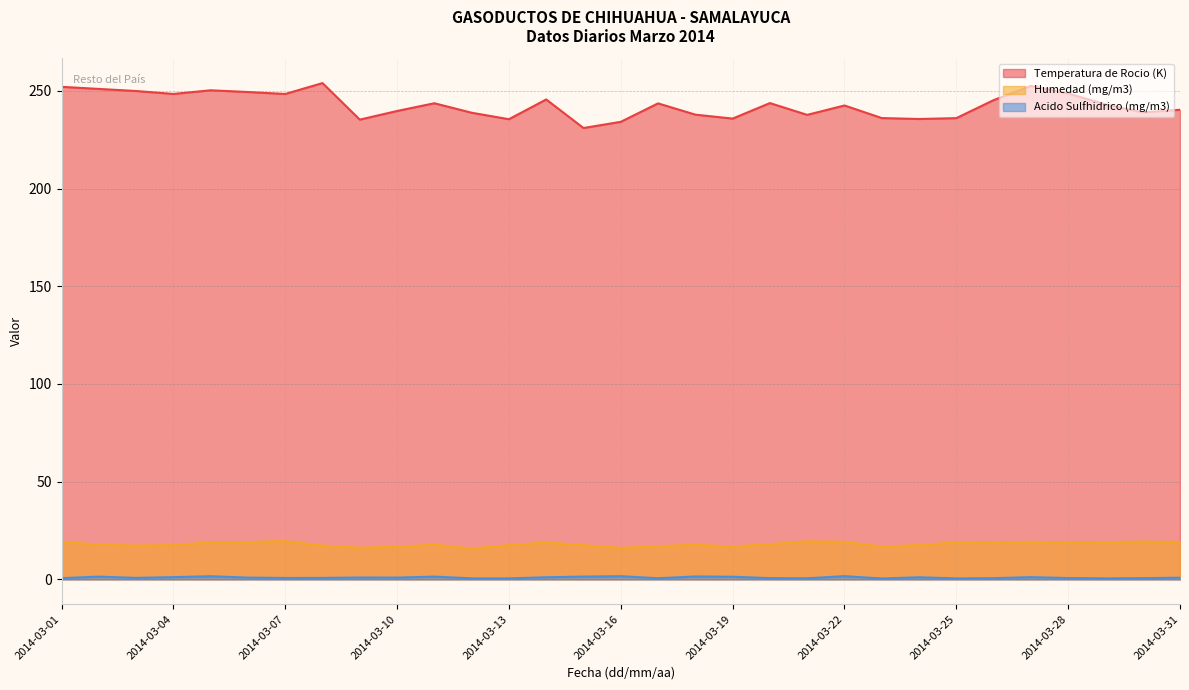

Between 2014-03-11 and 2014-03-20, which series saw the biggest shift?

Acido Sulfhidrico (mg/m3)